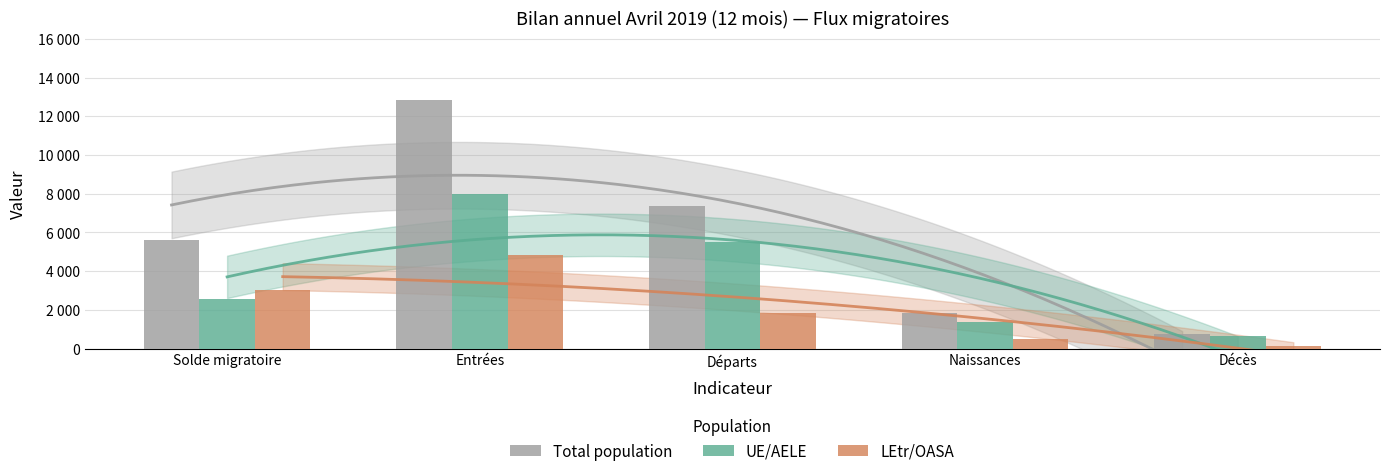

True or false: Total population has a value of 174 at Décès.

False